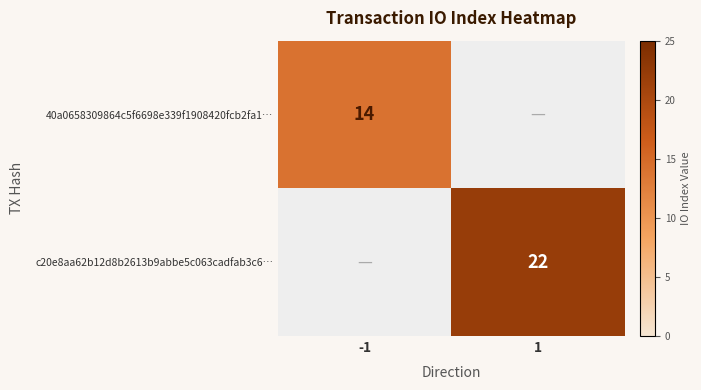

True or false: 40a0658309864c5f6698e339f1908420fcb2fa1… has a value of 5 at -1.

False